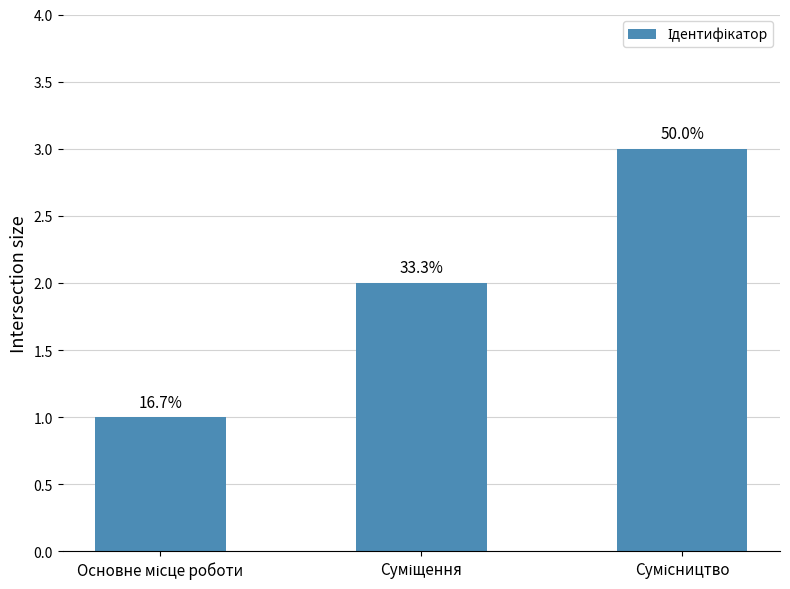

Does the chart contain any negative values?

No